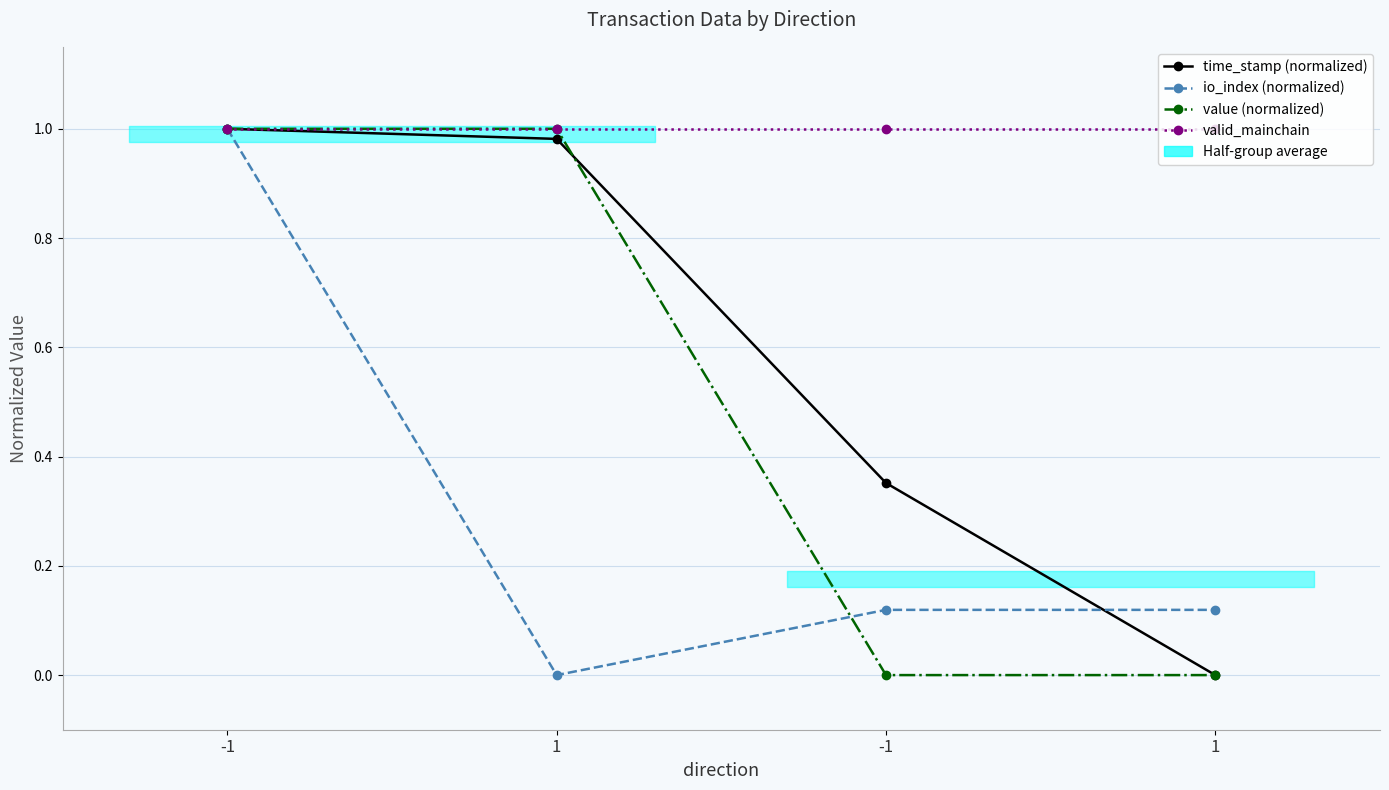

Reading left to right, extract all data points from this chart.

time_stamp (normalized): 1.0	1.0	0.4	0.0
io_index (normalized): 1.0	0.0	0.1	0.1
value (normalized): 1.0	1.0	0.0	0.0
valid_mainchain: 1.0	1.0	1.0	1.0